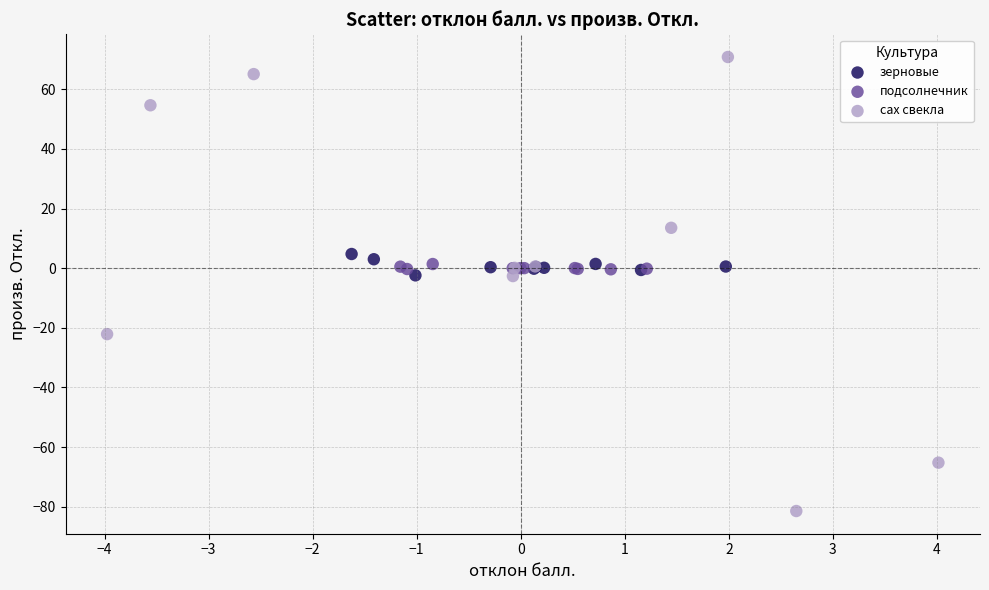

Which series has the widest spread of Y values?

сах свекла